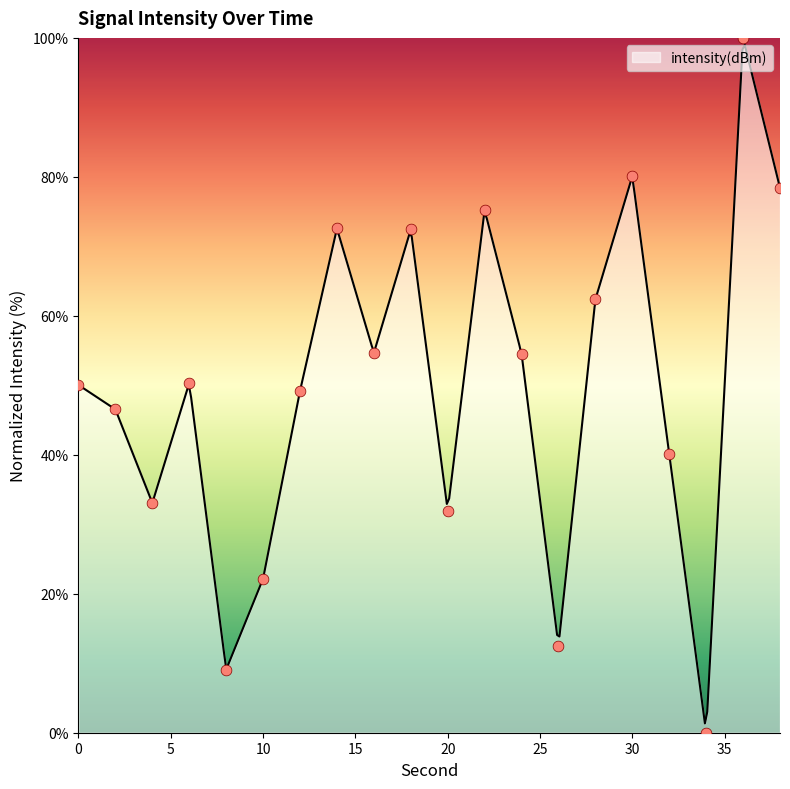

What is the ratio of the value at 2 to the value at 26?

3.7